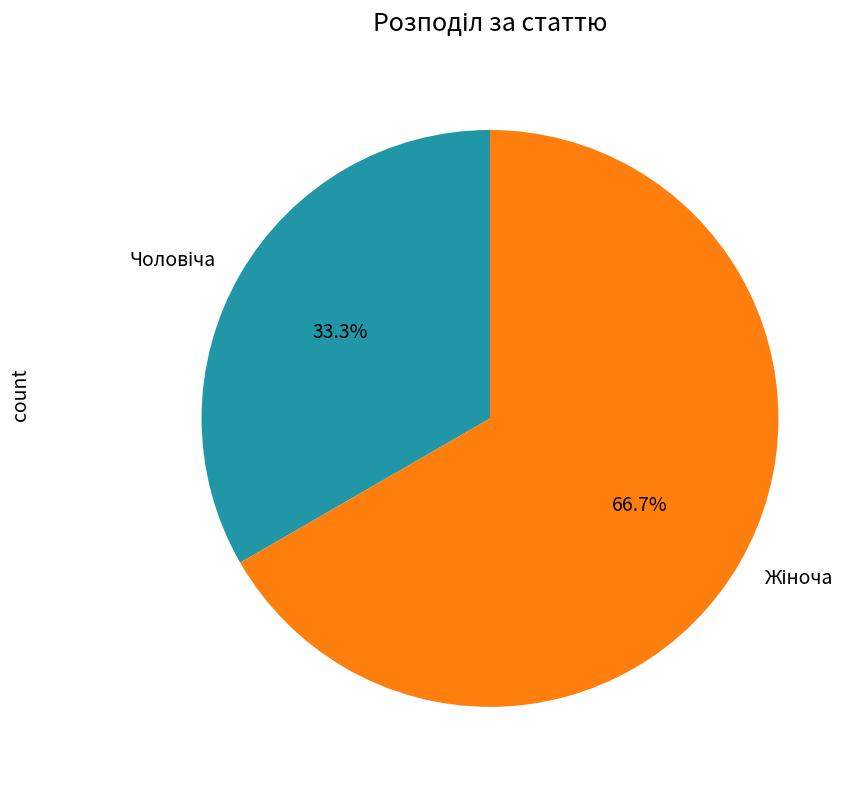

Is there any slice that represents more than half of the pie?

Yes